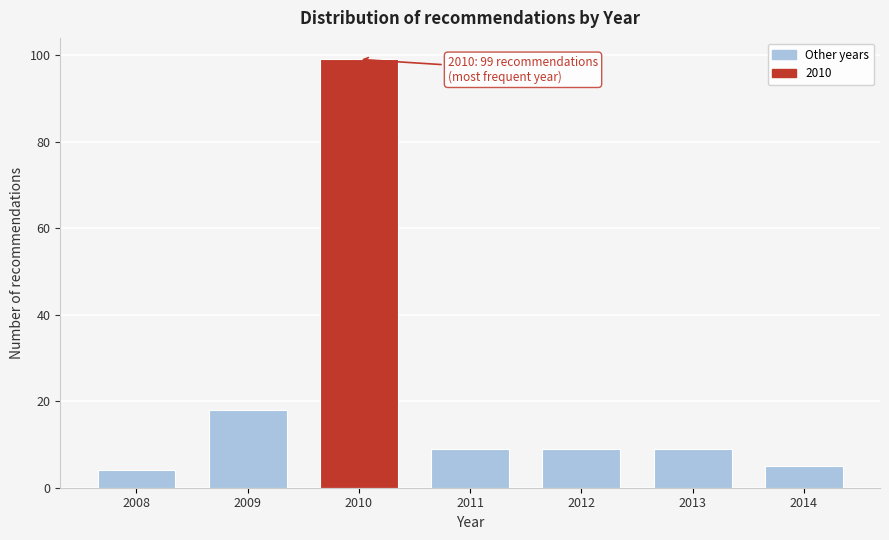

Reading right to left, what are all the values shown in this chart?

2014=5	2013=9	2012=9	2011=9	2010=99	2009=18	2008=4